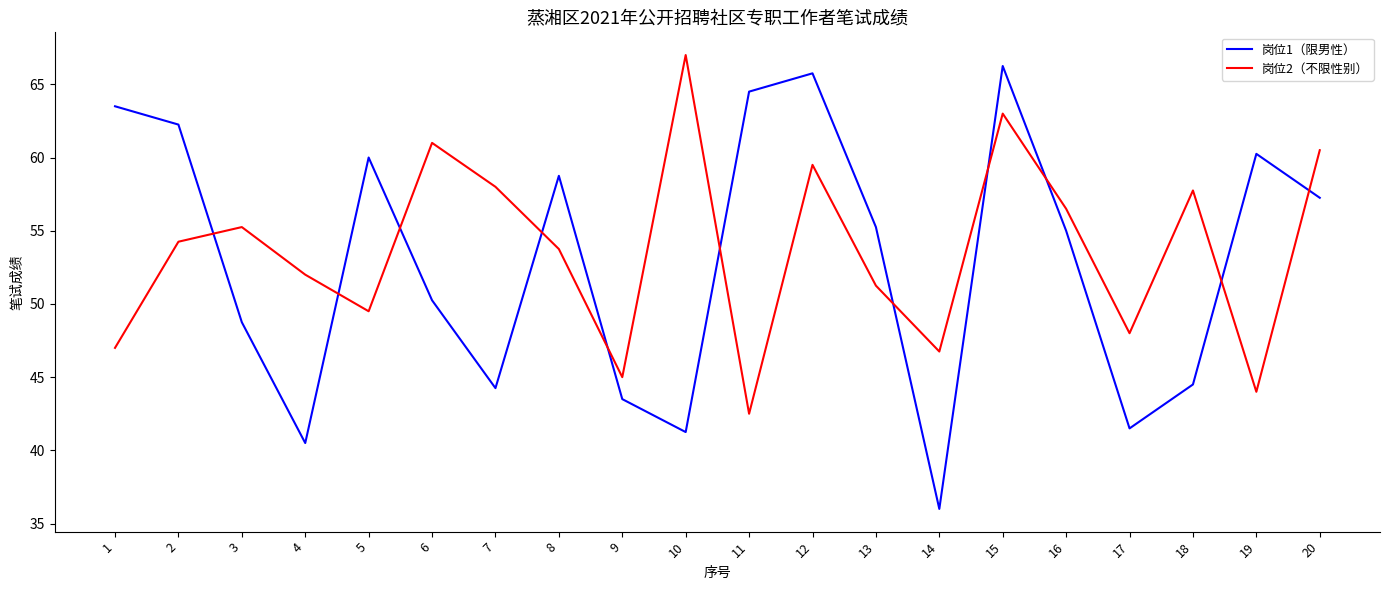

The 岗位2（不限性别） series shows 54.2 at 2. True or false?

True